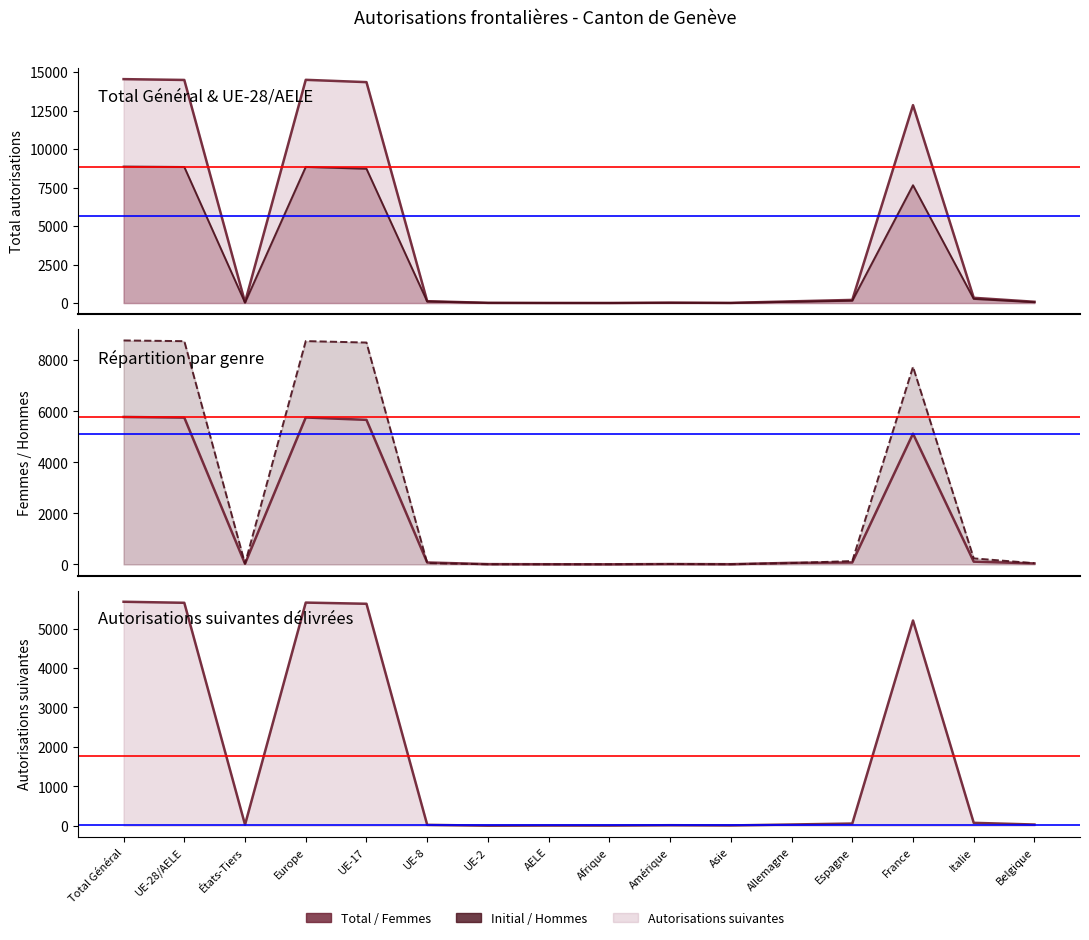

What is the spread (max minus min) of values at Amérique?

15